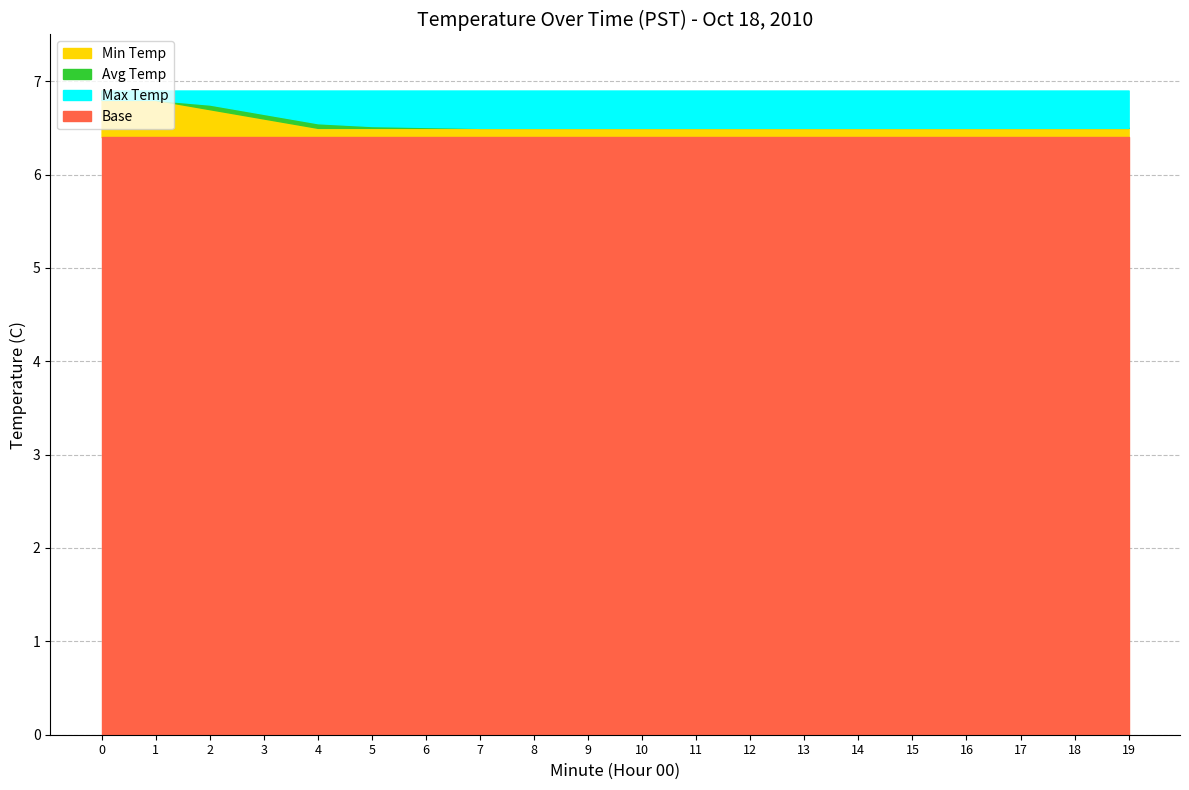

True or false: Base and Min Temp cross at least once.

False